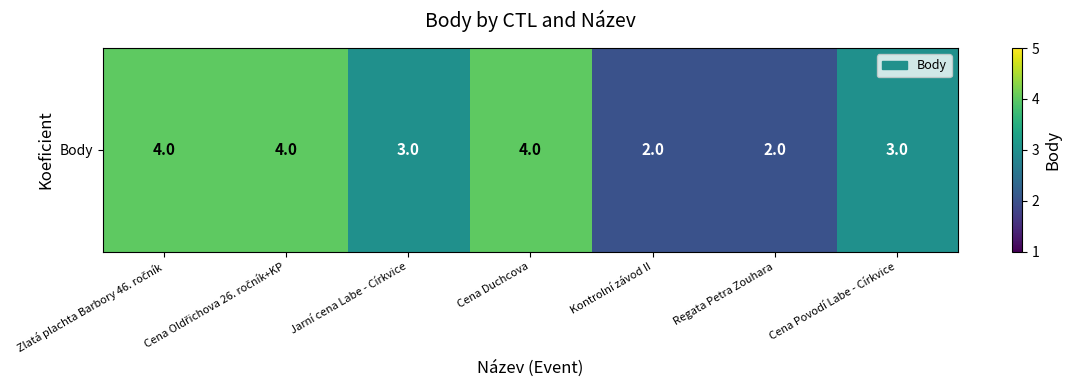

Which has a higher value, Cena Povodí Labe - Církvice or Kontrolní závod II?

Cena Povodí Labe - Církvice